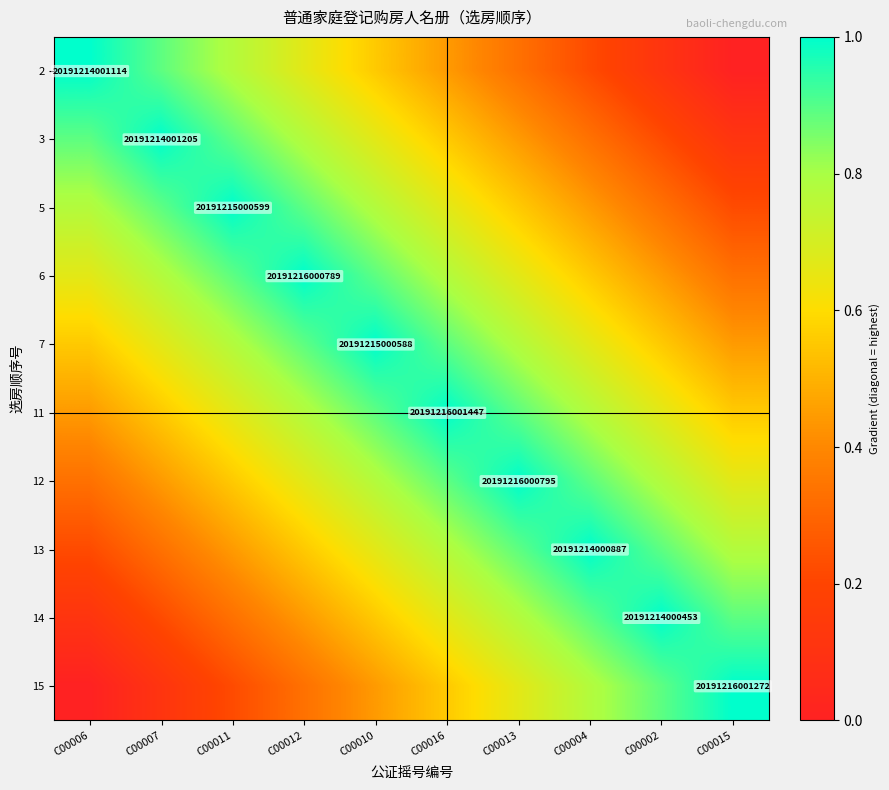

Which category has the highest value across all series?

C00006